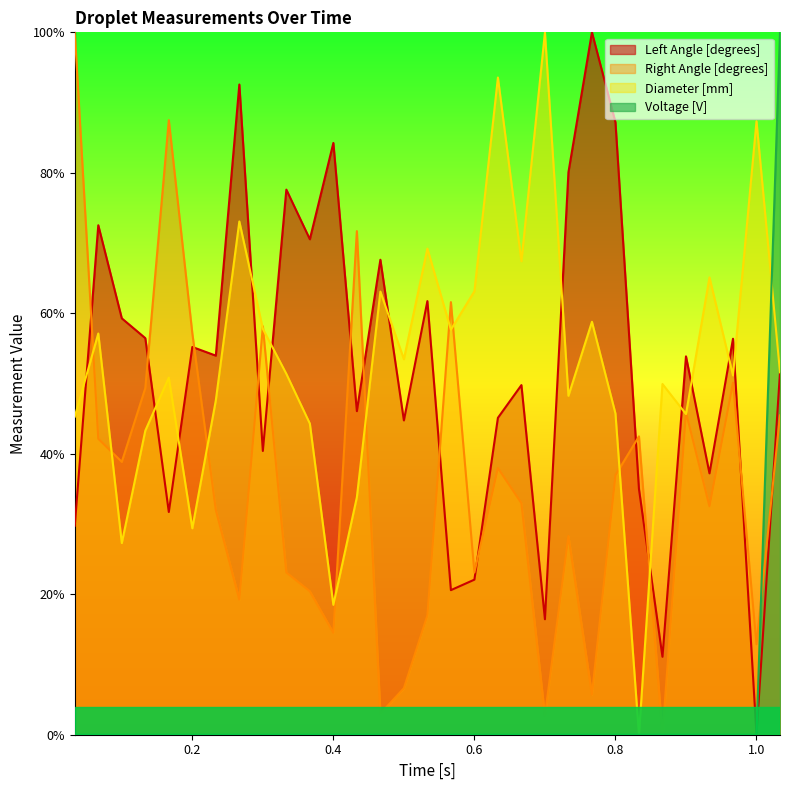

True or false: Right Angle [degrees] and Voltage [V] intersect in this chart.

True